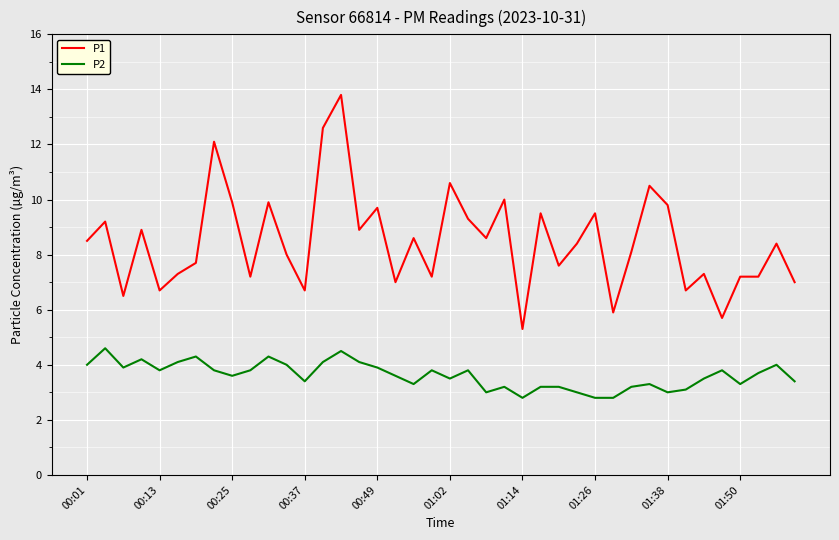

Which series has the largest range (max minus min)?

P1